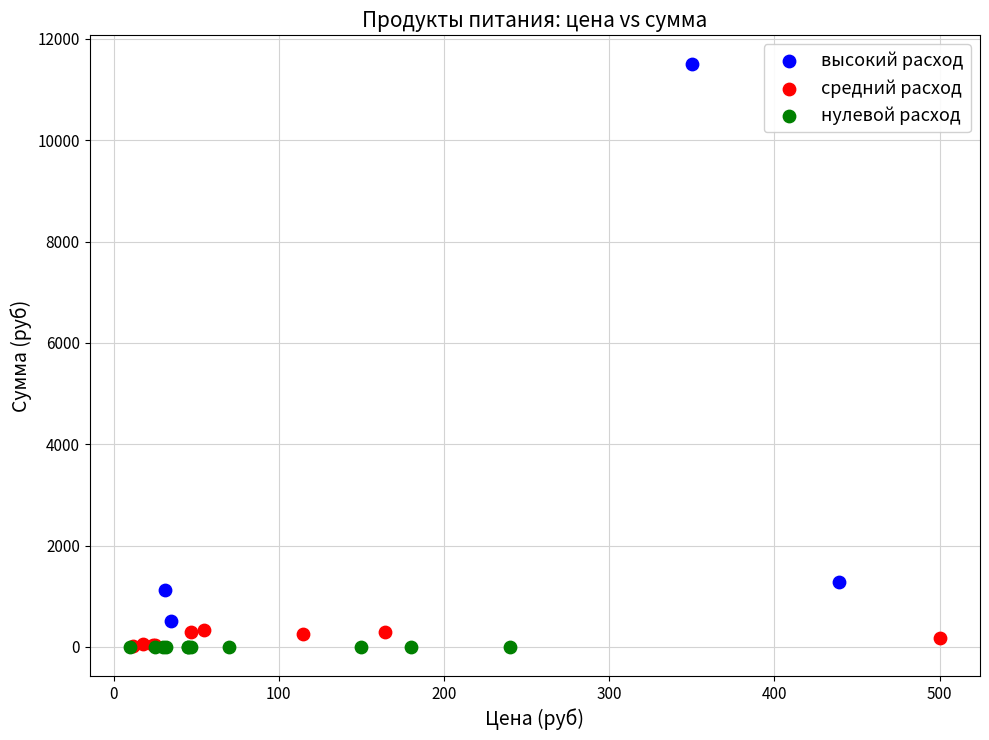

Which series contains the highest Y value?

высокий расход